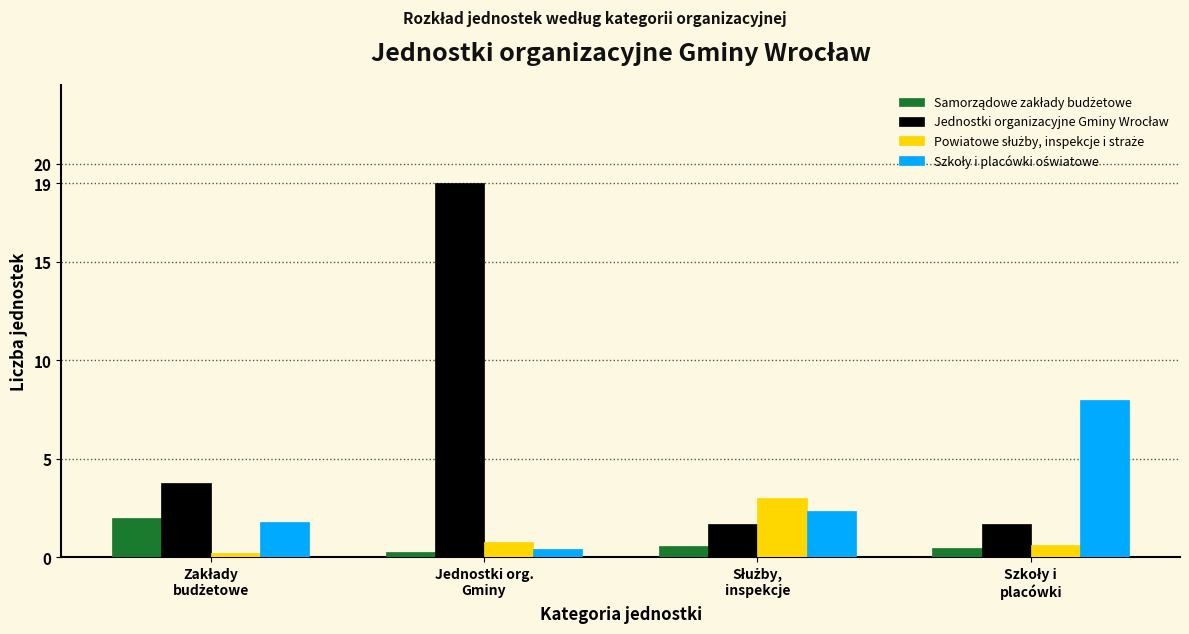

What is the maximum value shown in the chart?

19.0